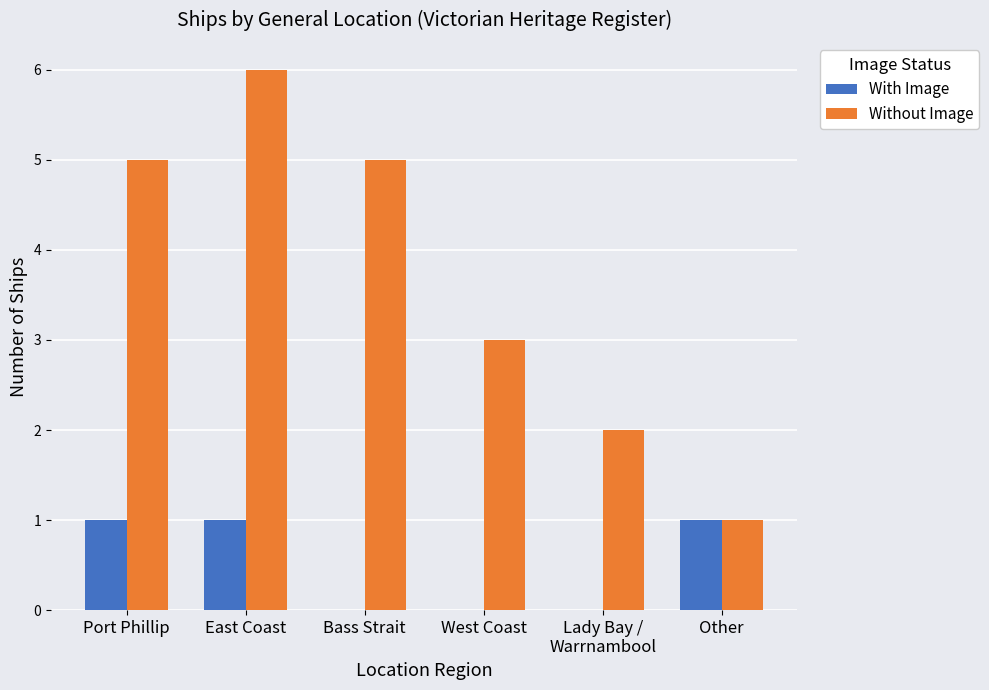

The value of Without Image at East Coast is 9. True or false?

False